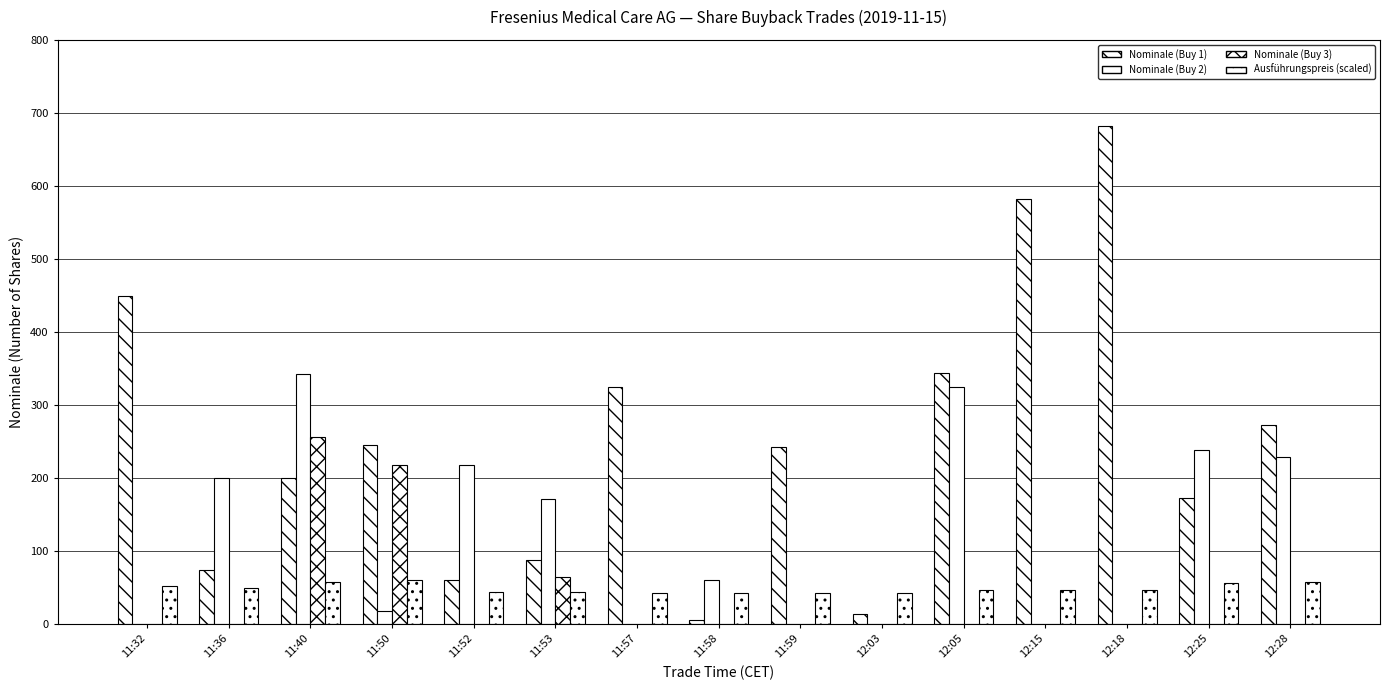

Are the bars horizontal?

No